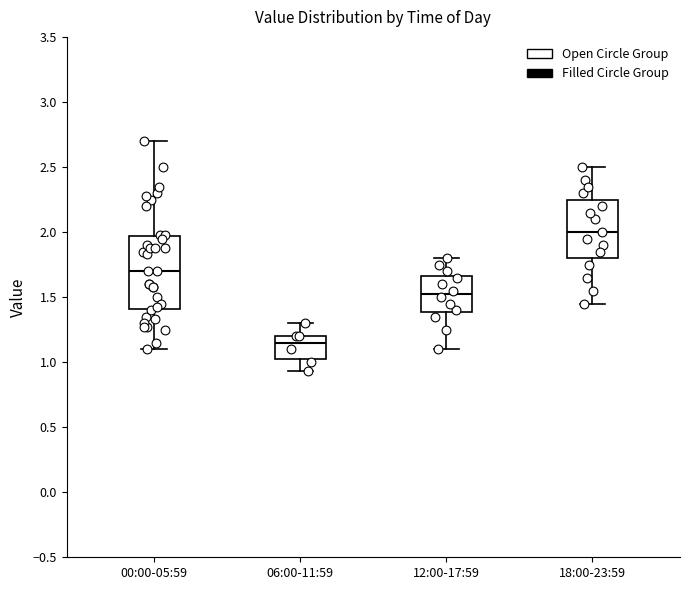

Which box is the tallest, from its lower edge to its upper edge?

00:00-05:59